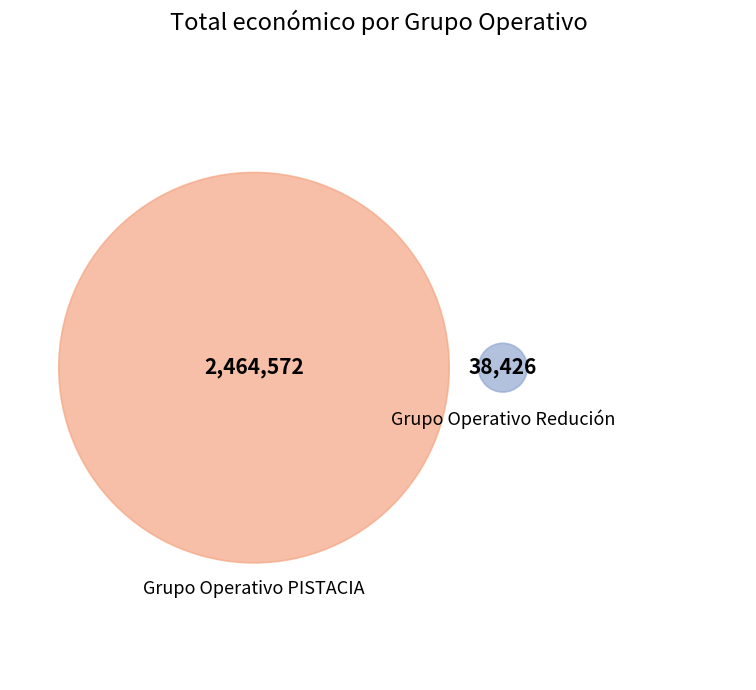

Which category has the biggest portion of the pie?

Grupo Operativo PISTACIA